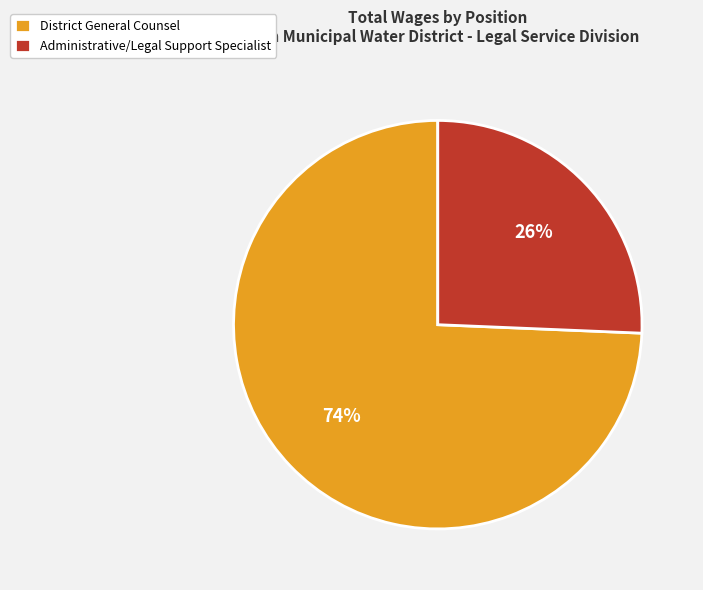

To the nearest percent, what portion does District General Counsel represent?

74%